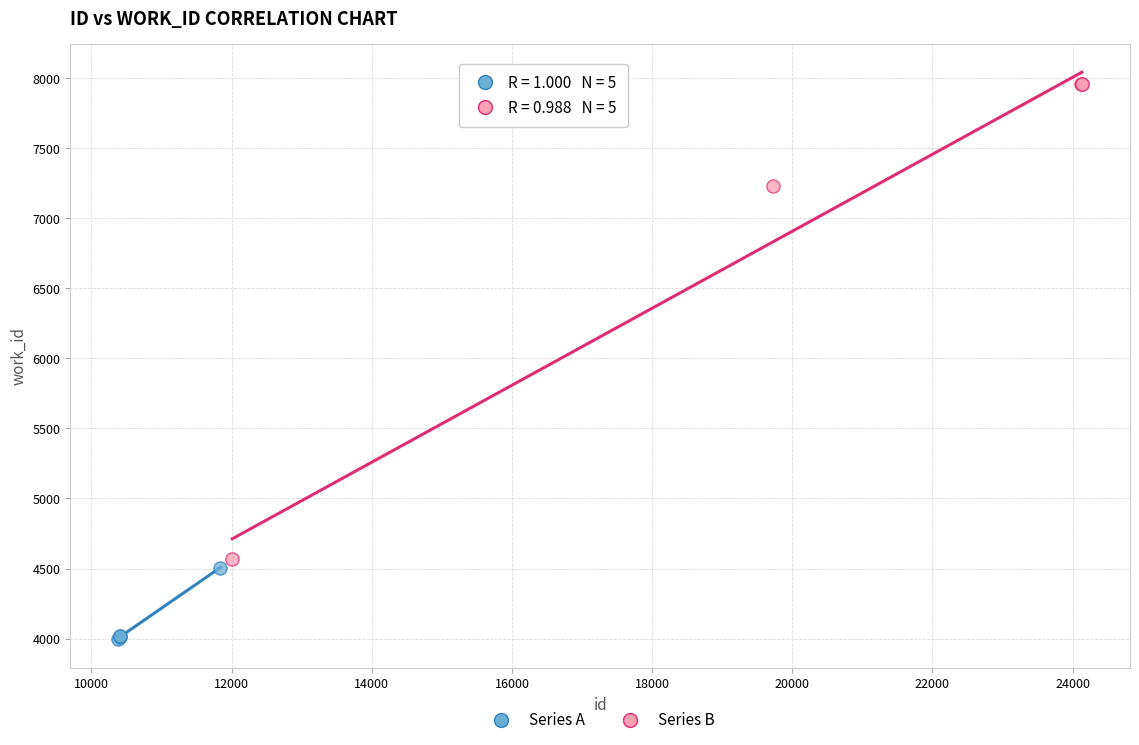

Which series contains the highest Y value?

Series B